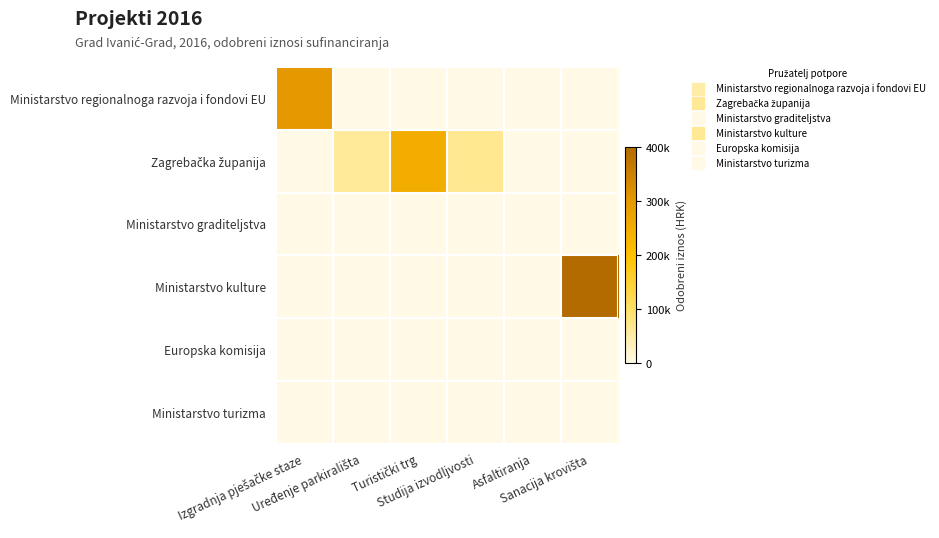

At how many categories does at least one series exceed 0?

5